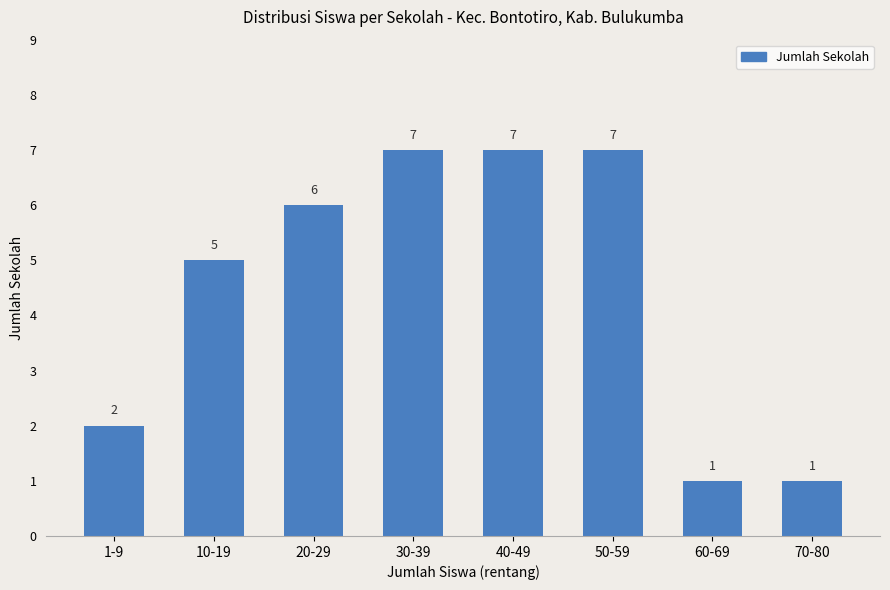

True or false: the data shows 10 at 20-29.

False